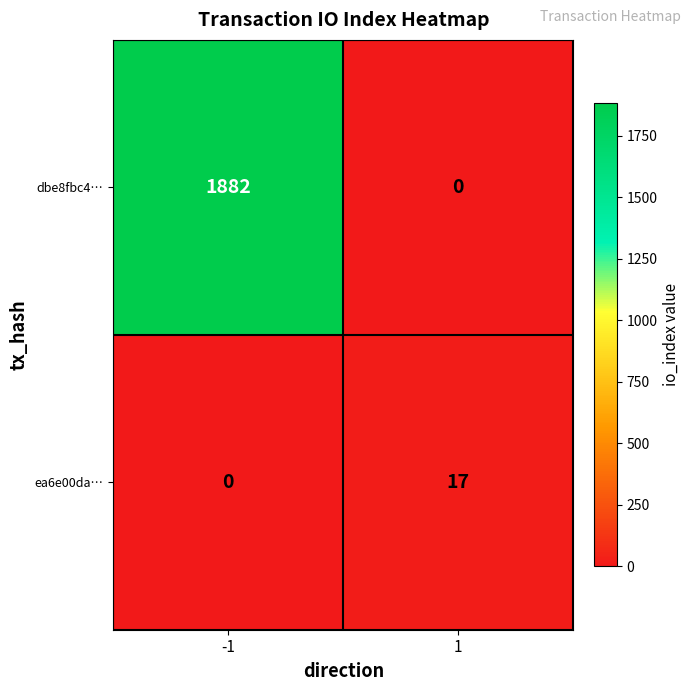

What value does the ea6e00da… series have at 1, to the nearest 10?

20